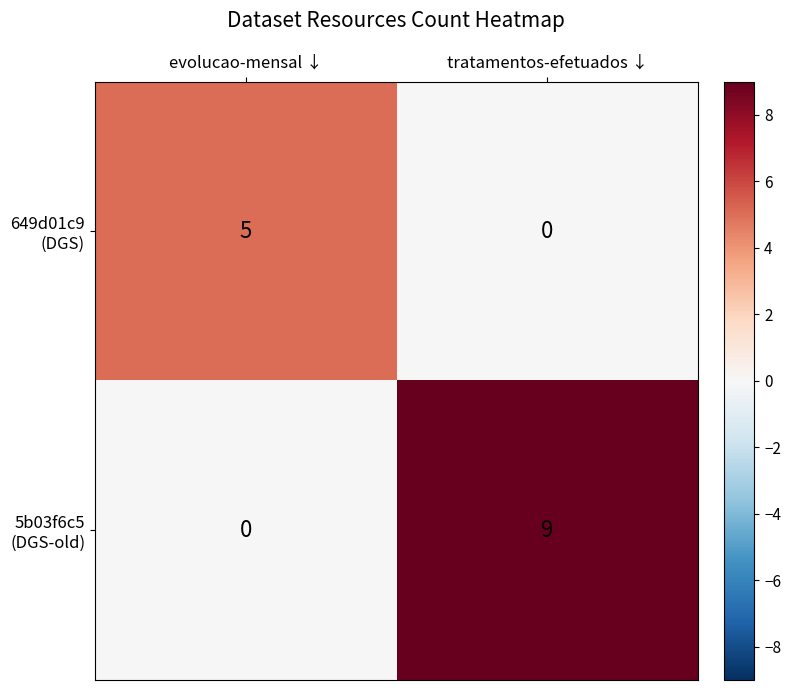

At which category is the sum across all series the highest?

tratamentos-efetuados ↓